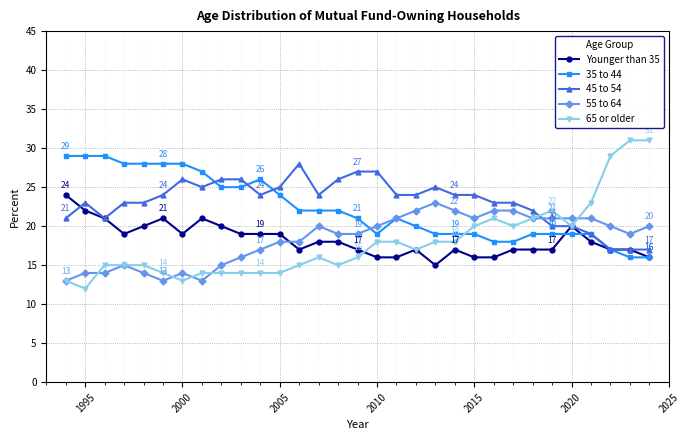

True or false: 55 to 64 has more than 2 interior local peaks.

True